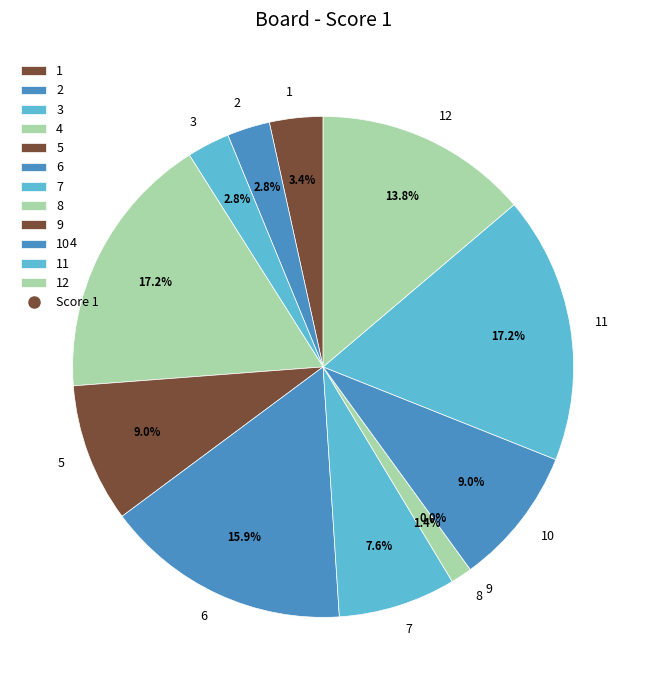

What is the smallest slice in the pie chart?

9